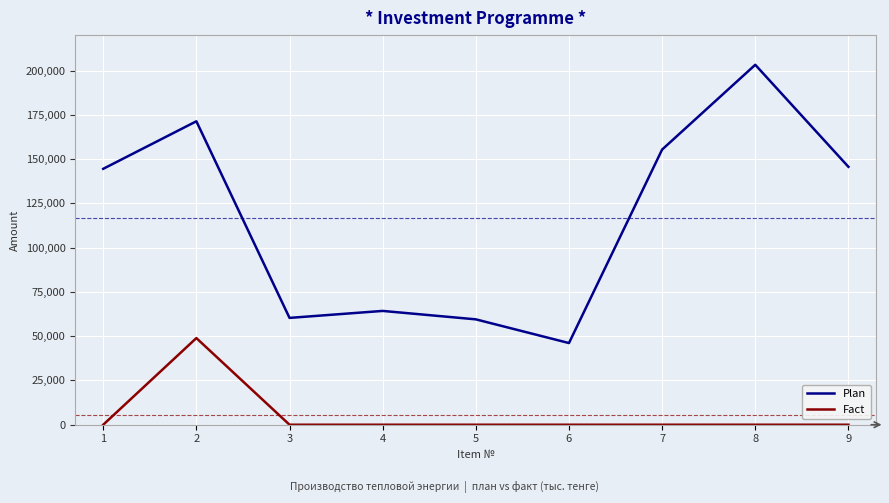

How many lines are shown in the chart?

2